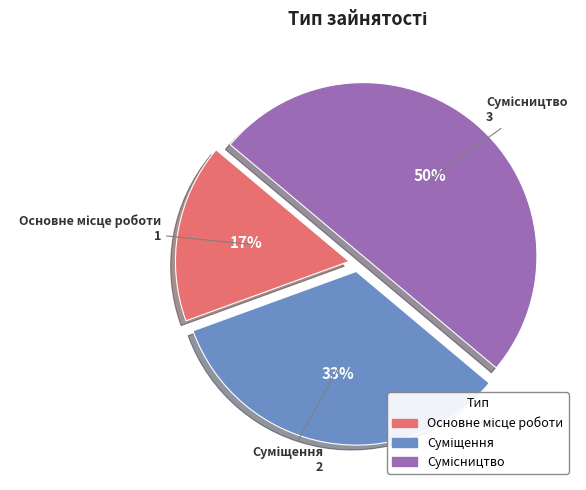

To the nearest percent, what percentage of the pie is Сумісництво?

50%